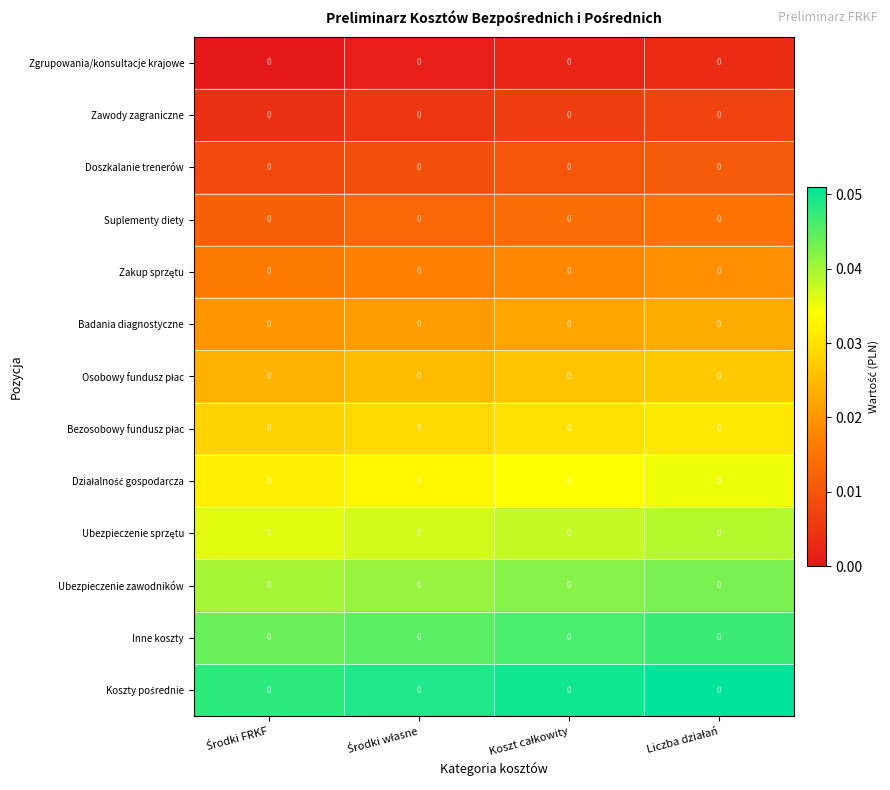

Rank the series by their maximum value, from highest to lowest.

Koszty pośrednie, Inne koszty, Ubezpieczenie zawodników, Ubezpieczenie sprzętu, Działalność gospodarcza, Bezosobowy fundusz płac, Osobowy fundusz płac, Badania diagnostyczne, Zakup sprzętu, Suplementy diety, Doszkalanie trenerów, Zawody zagraniczne, Zgrupowania/konsultacje krajowe